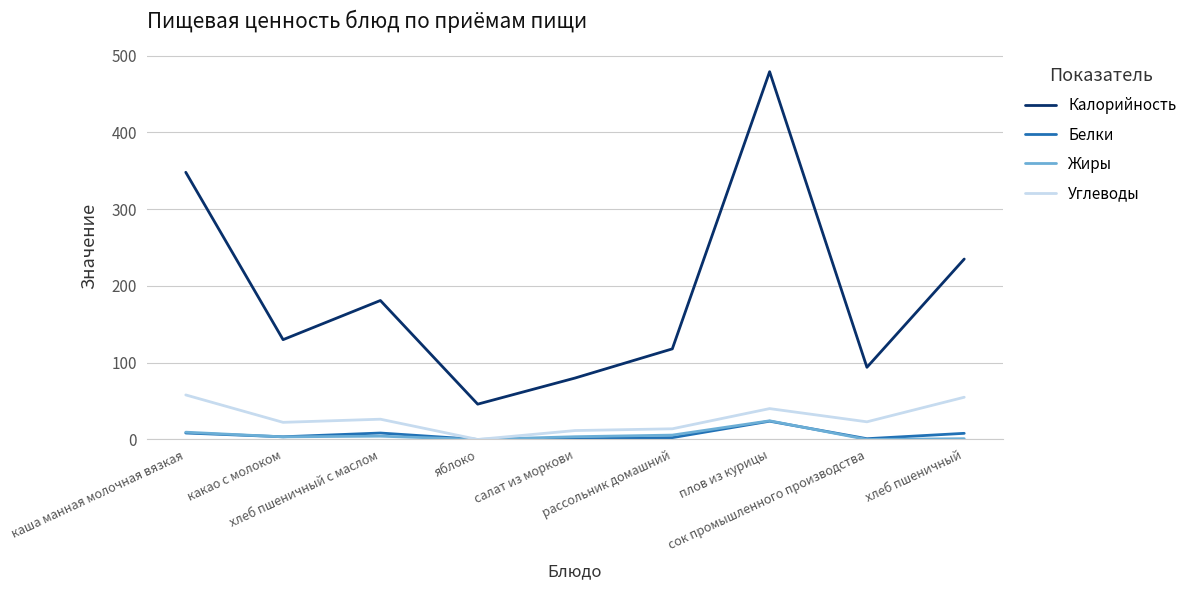

After their last crossing, which series has the higher values: Жиры or Белки?

Белки